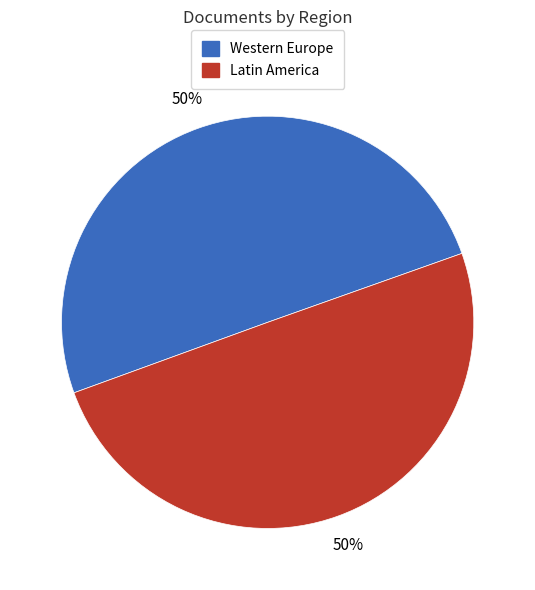

To the nearest percent, what is the average slice percentage?

50%